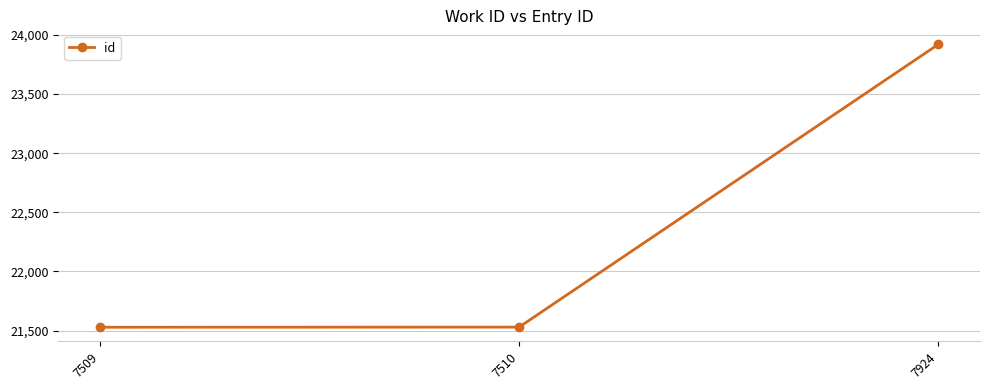

How many lines are shown in the chart?

1